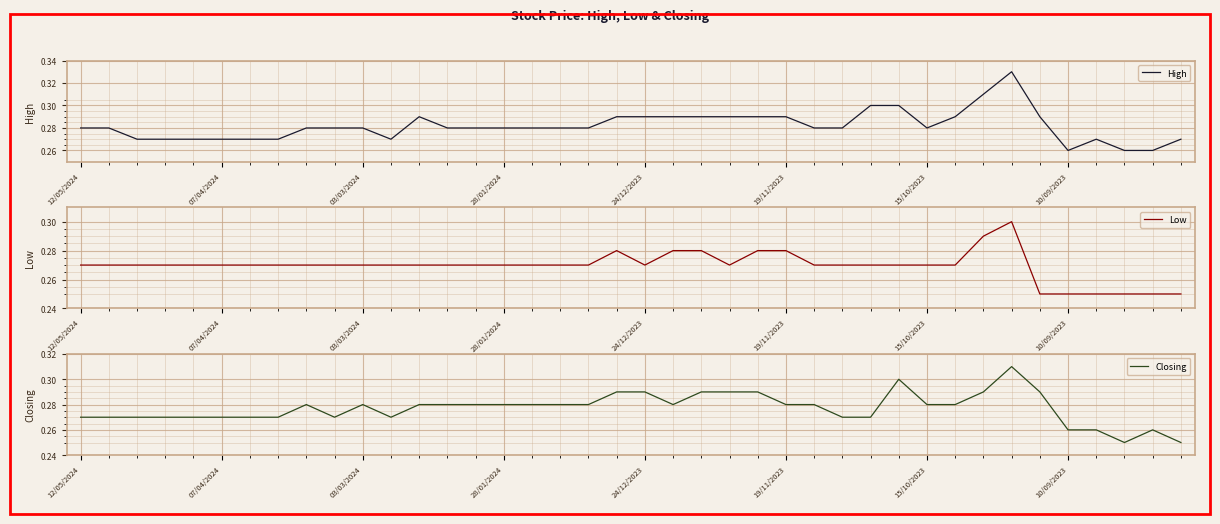

Reading left to right, transcribe all the data shown in this chart.

High: 0.3	0.3	0.3	0.3	0.3	0.3	0.3	0.3	0.3	0.3	0.3	0.3	0.3	0.3	0.3	0.3	0.3	0.3	0.3	0.3	0.3	0.3	0.3	0.3	0.3	0.3	0.3	0.3	0.3	0.3	0.3	0.3	0.3	0.3	0.3	0.3	0.3	0.3	0.3	0.3
Low: 0.3	0.3	0.3	0.3	0.3	0.3	0.3	0.3	0.3	0.3	0.3	0.3	0.3	0.3	0.3	0.3	0.3	0.3	0.3	0.3	0.3	0.3	0.3	0.3	0.3	0.3	0.3	0.3	0.3	0.3	0.3	0.3	0.3	0.3	0.2	0.2	0.2	0.2	0.2	0.2
Closing: 0.3	0.3	0.3	0.3	0.3	0.3	0.3	0.3	0.3	0.3	0.3	0.3	0.3	0.3	0.3	0.3	0.3	0.3	0.3	0.3	0.3	0.3	0.3	0.3	0.3	0.3	0.3	0.3	0.3	0.3	0.3	0.3	0.3	0.3	0.3	0.3	0.3	0.2	0.3	0.2